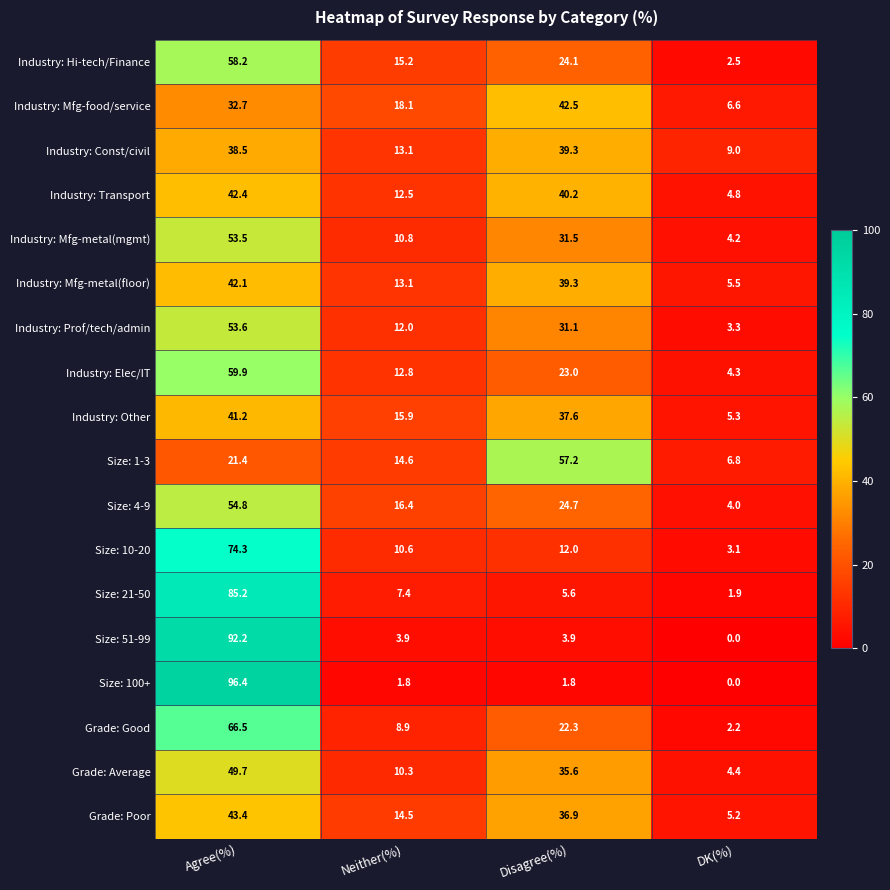

What is the sum of all Industry: Hi-tech/Finance values?

100.0